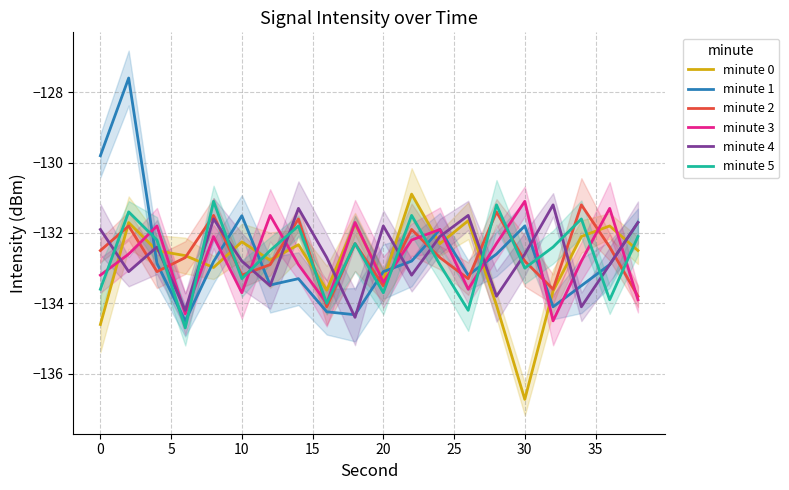

What is the sum of all minute 5 values?

-2653.4